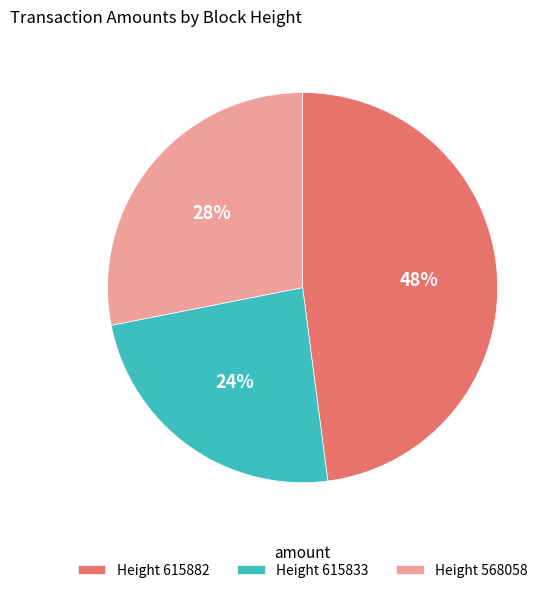

Is it true that Height 615833 is 15% of the pie?

False